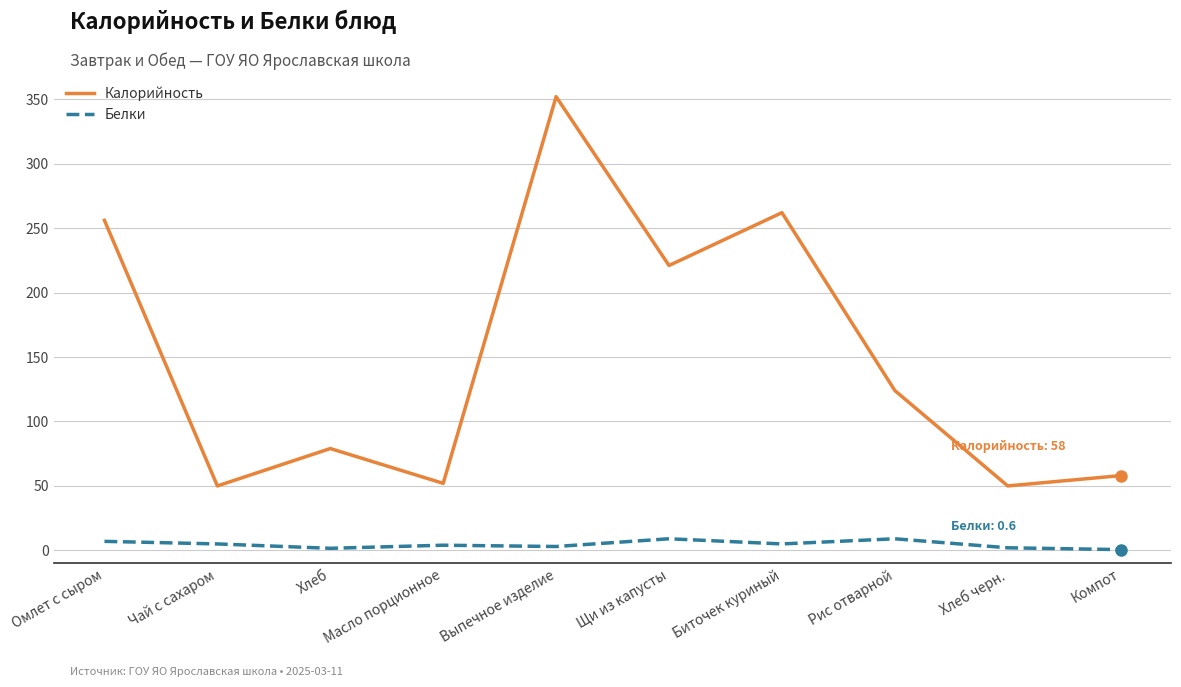

How many series are shown in this chart?

2